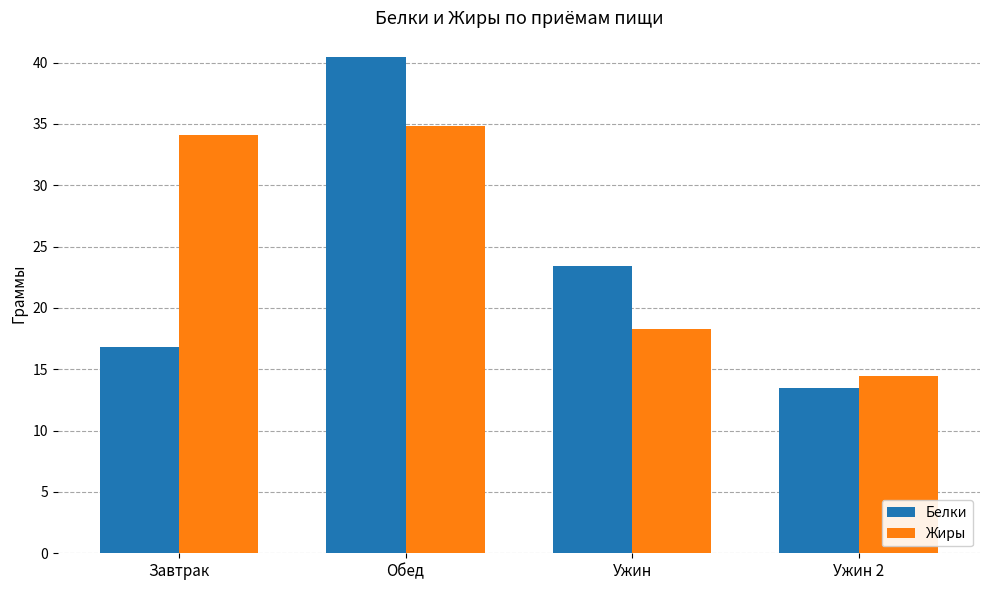

What is the difference between the Белки values at Завтрак and Ужин 2?

3.3